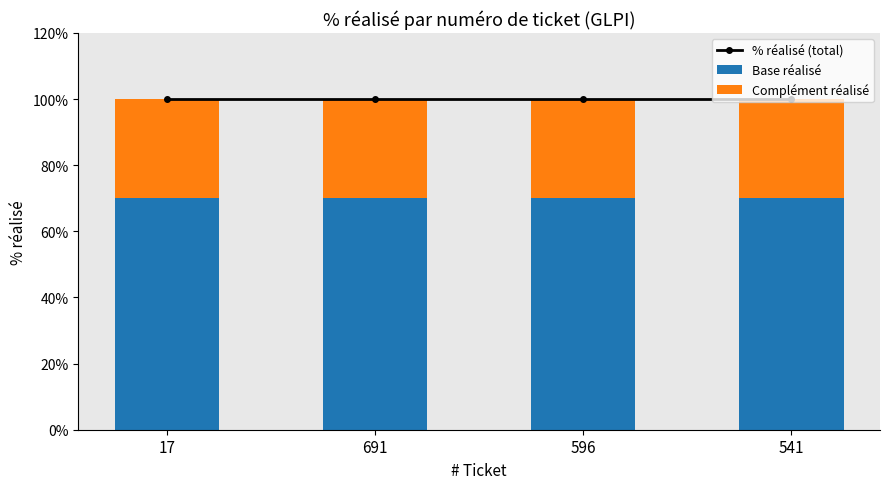

What is the label of the 4th bar from the left?

541